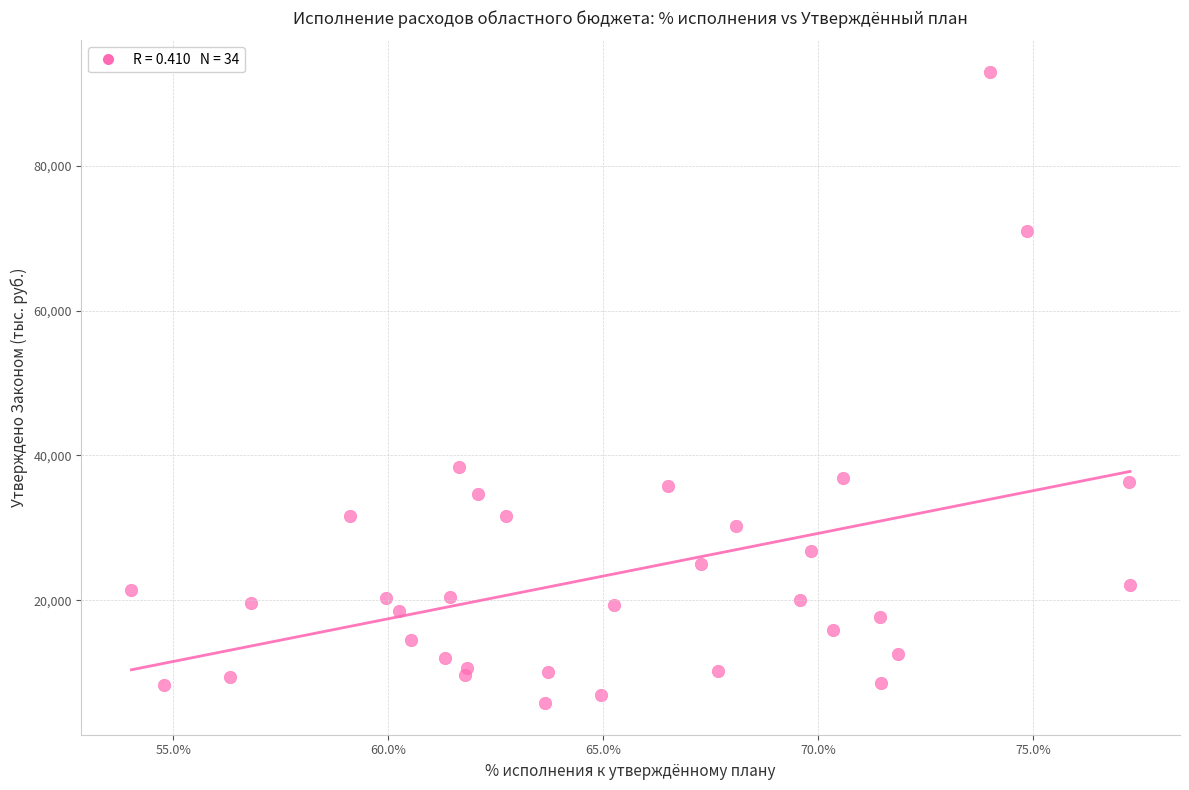

What is the range of Y values (max minus min)?

87169.3